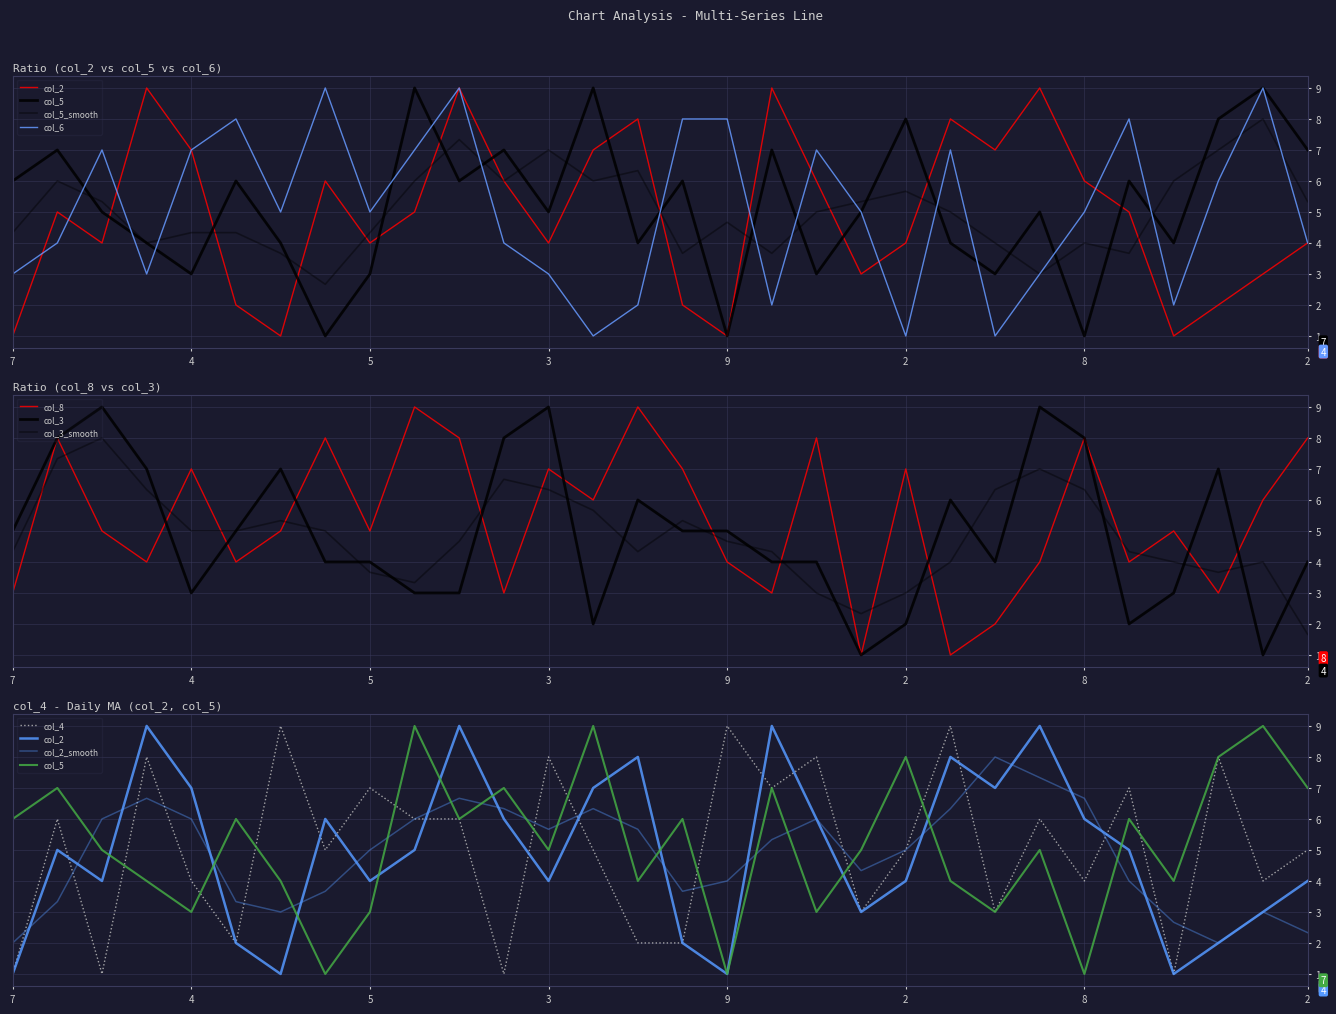

The col_4 series shows 4 at 6. True or false?

True